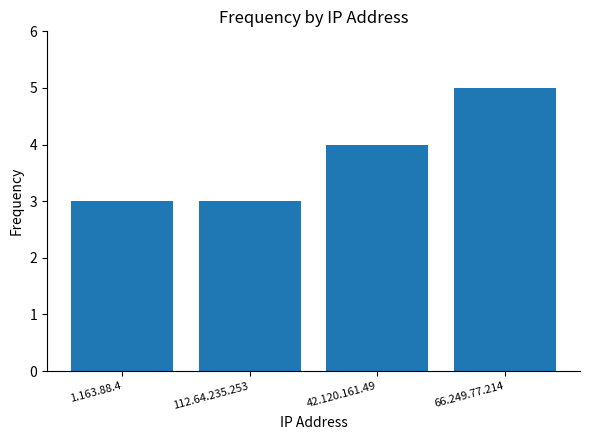

What is the label of the 2nd bar from the left?

112.64.235.253